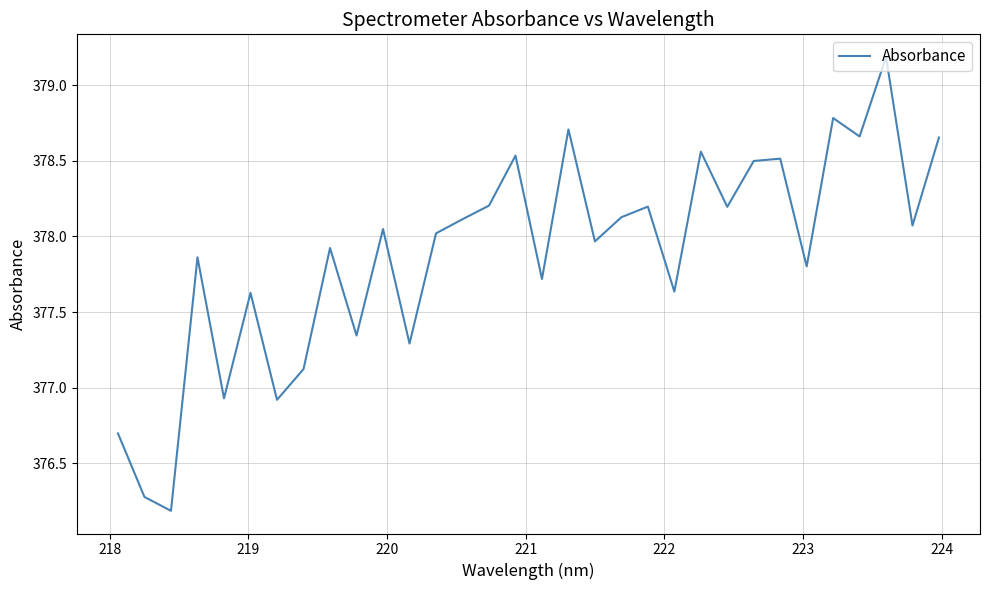

What is the maximum value shown in the chart?

379.2